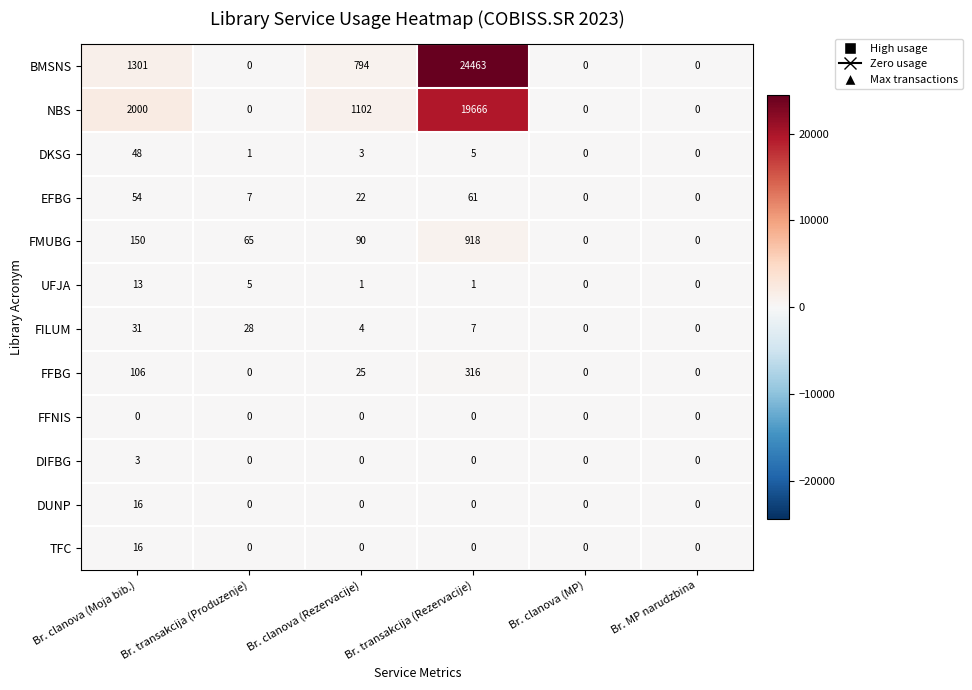

What is the spread (max minus min) of values at Br. transakcija (Produzenje)?

65